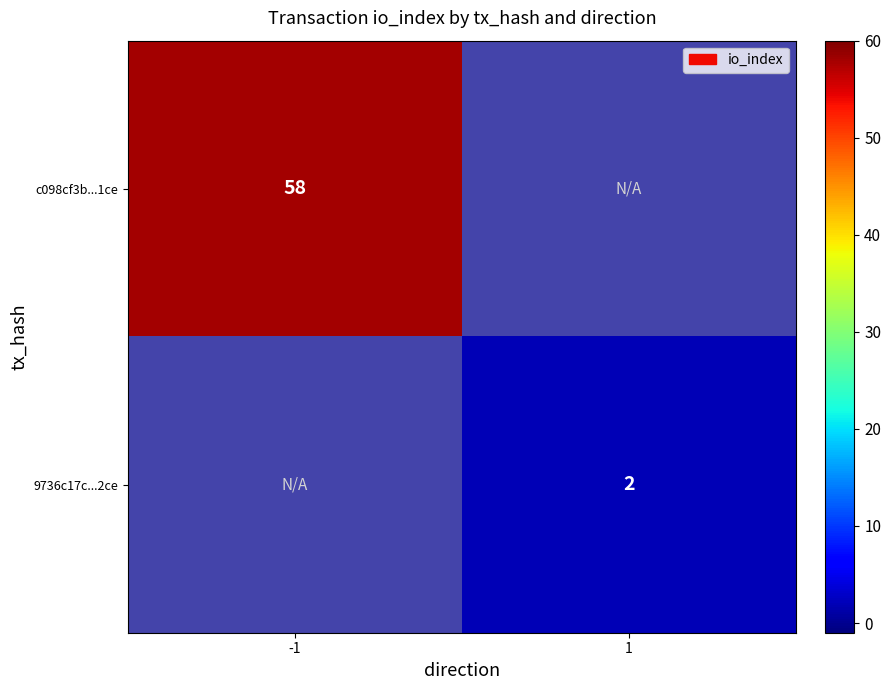

The value of c098cf3b...1ce at -1 is 58. True or false?

True